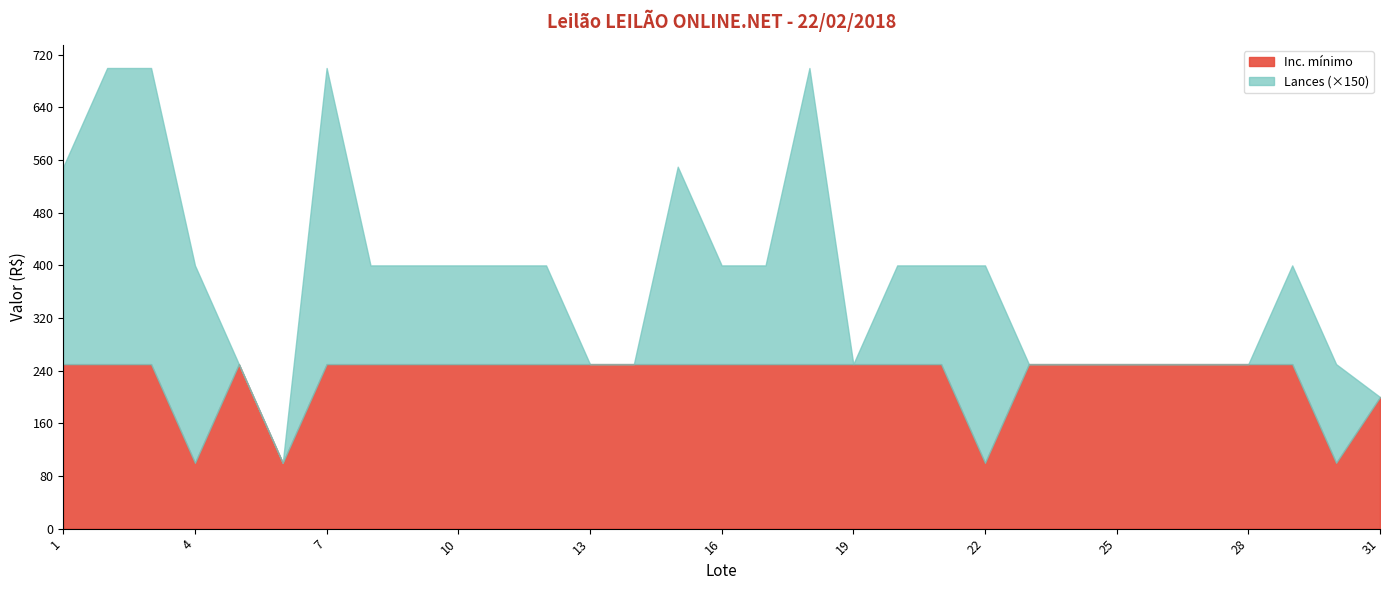

How many interior local valleys does the Lance atual series have?

7